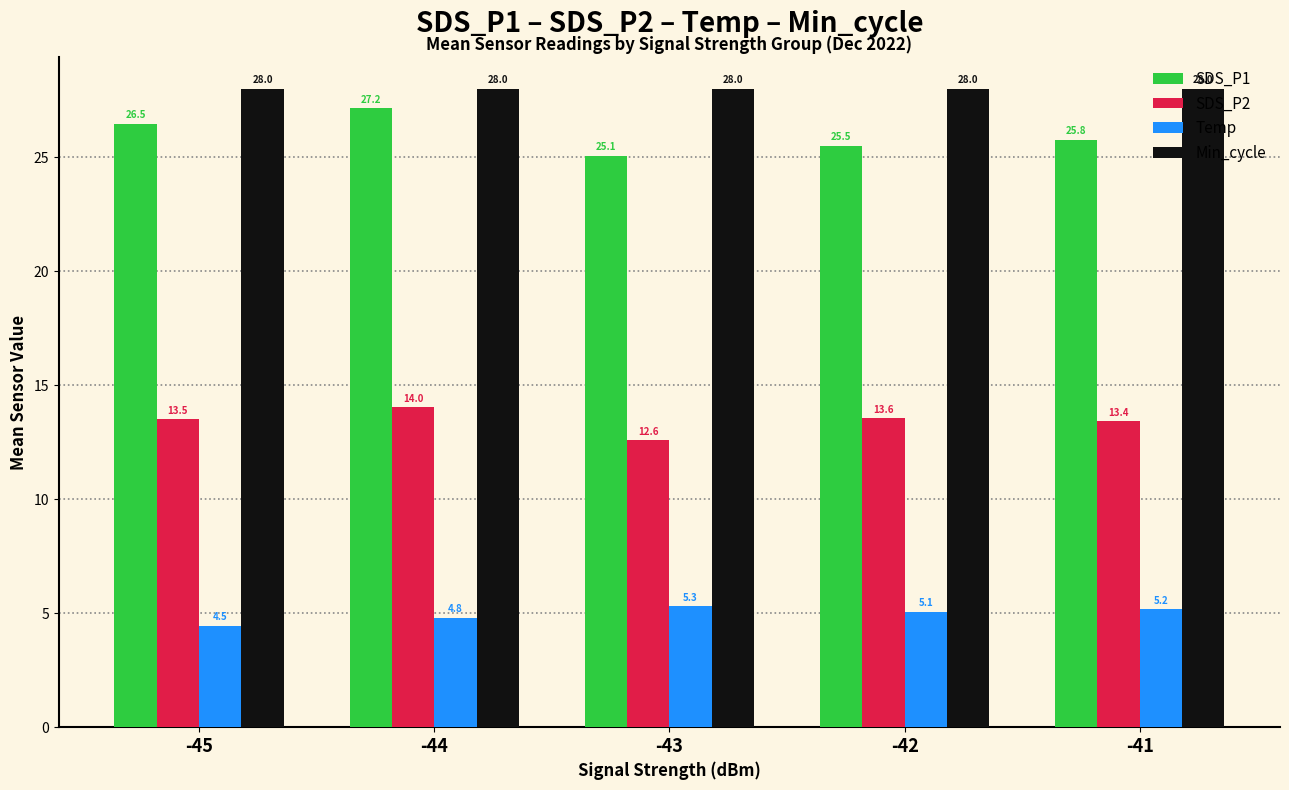

What is the total value across all series at -42?

72.2